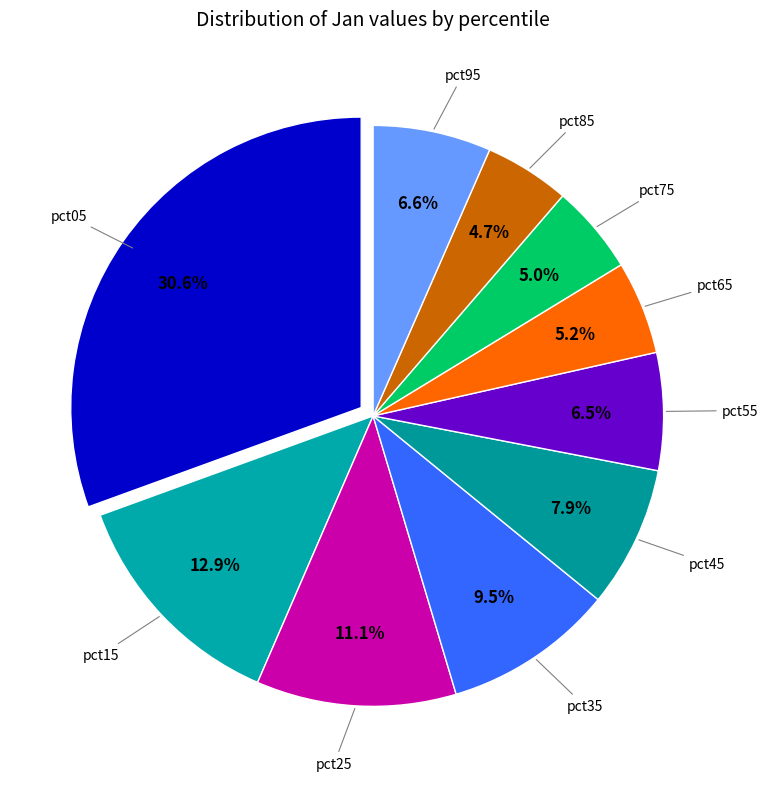

To the nearest percent, what is the combined percentage of pct15 and pct95?

20%